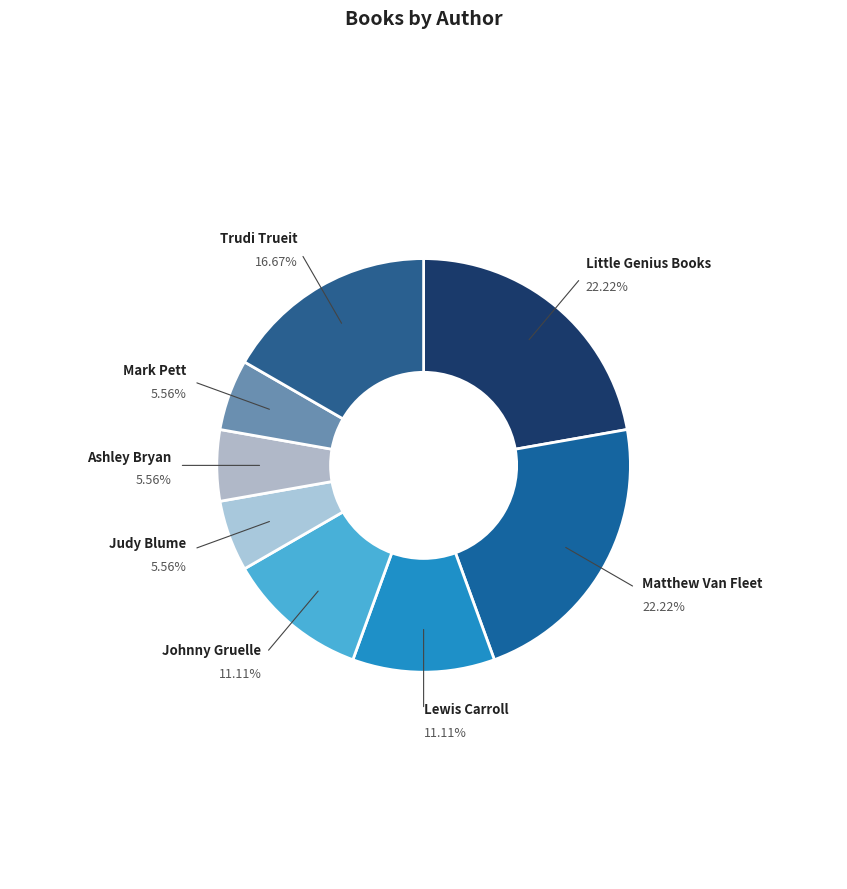

What is the smallest slice in the pie chart?

Judy Blume